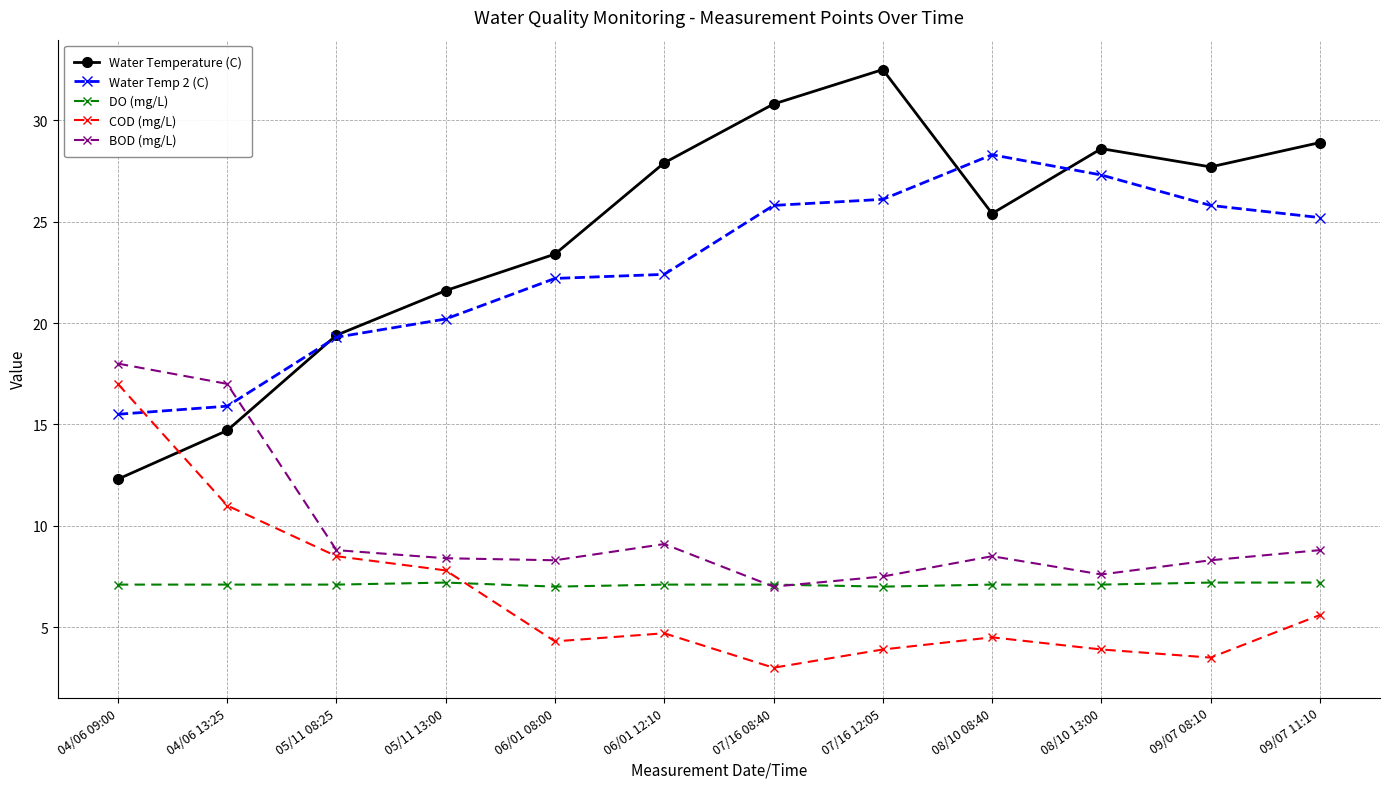

What is the difference between the highest and lowest values at 05/11 13:00?

14.4